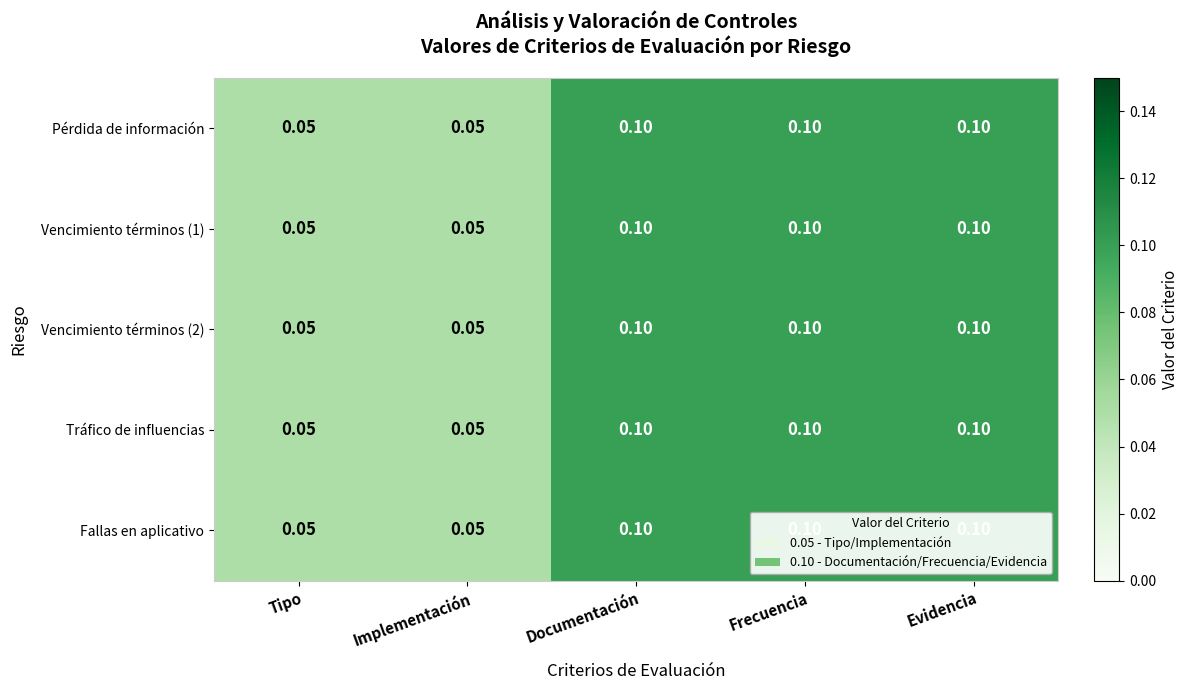

How many distinct data groups are displayed?

5